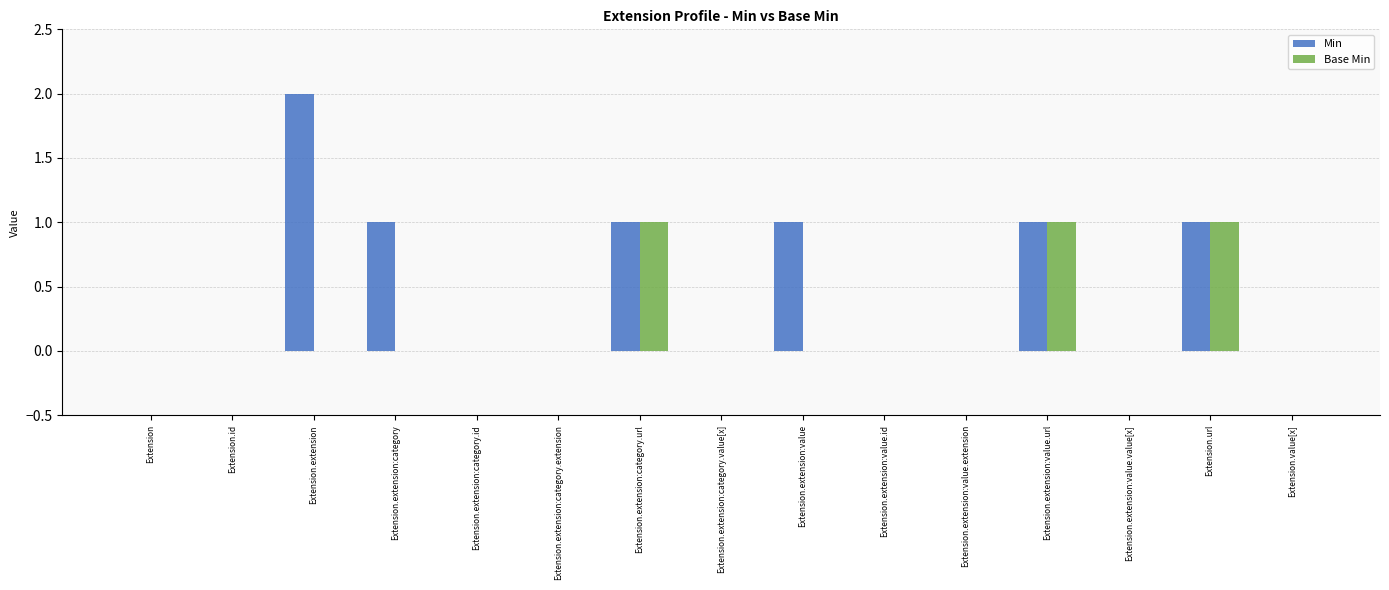

Reading left to right, what are all the values shown in this chart?

Min: Extension=0	Extension.id=0	Extension.extension=2	Extension.extension:category=1	Extension.extension:category.id=0	Extension.extension:category.extension=0	Extension.extension:category.url=1	Extension.extension:category.value[x]=0	Extension.extension:value=1	Extension.extension:value.id=0	Extension.extension:value.extension=0	Extension.extension:value.url=1	Extension.extension:value.value[x]=0	Extension.url=1	Extension.value[x]=0
Base Min: Extension=0	Extension.id=0	Extension.extension=0	Extension.extension:category=0	Extension.extension:category.id=0	Extension.extension:category.extension=0	Extension.extension:category.url=1	Extension.extension:category.value[x]=0	Extension.extension:value=0	Extension.extension:value.id=0	Extension.extension:value.extension=0	Extension.extension:value.url=1	Extension.extension:value.value[x]=0	Extension.url=1	Extension.value[x]=0